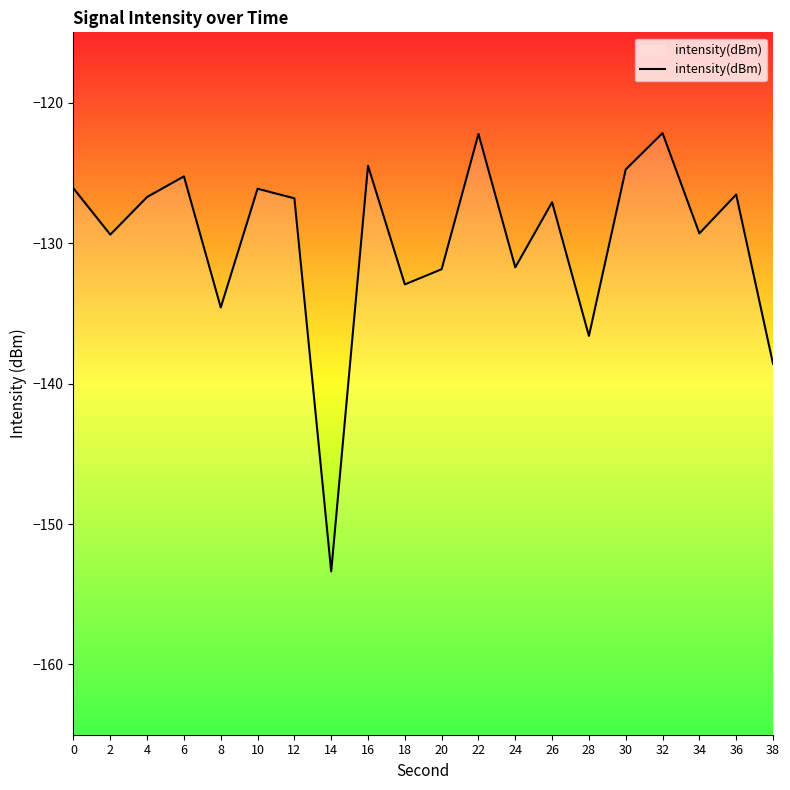

At which category does the data reach its first local valley?

2